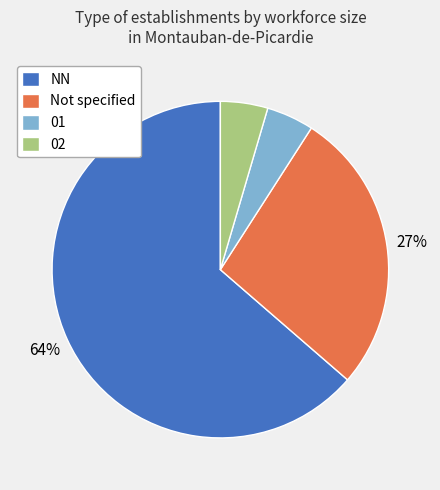

Between 02 and Not specified, which is larger?

Not specified